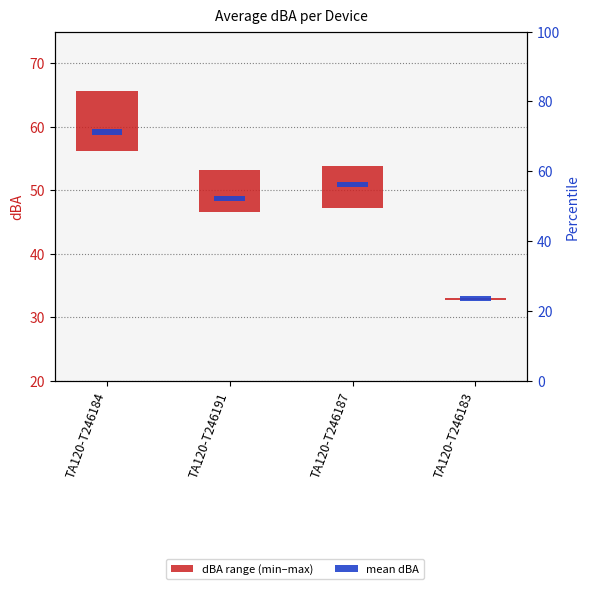

Are the bars grouped side by side (vs. stacked)?

Yes